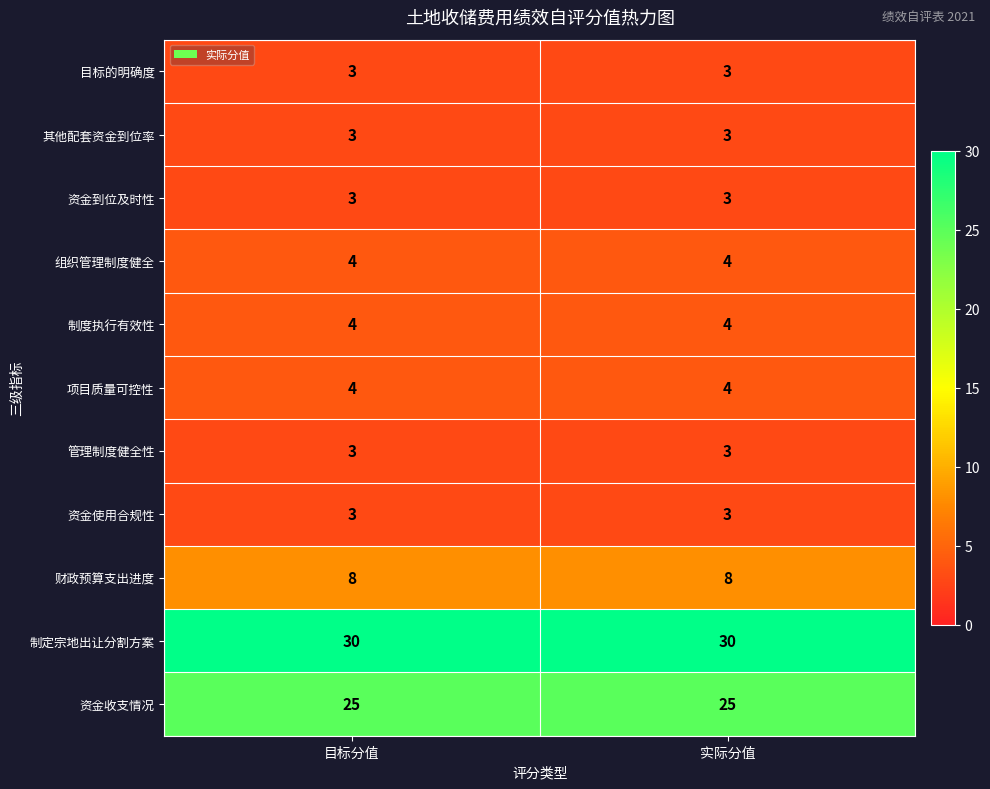

What is the approximate value of 财政预算支出进度 at 目标分值?

8